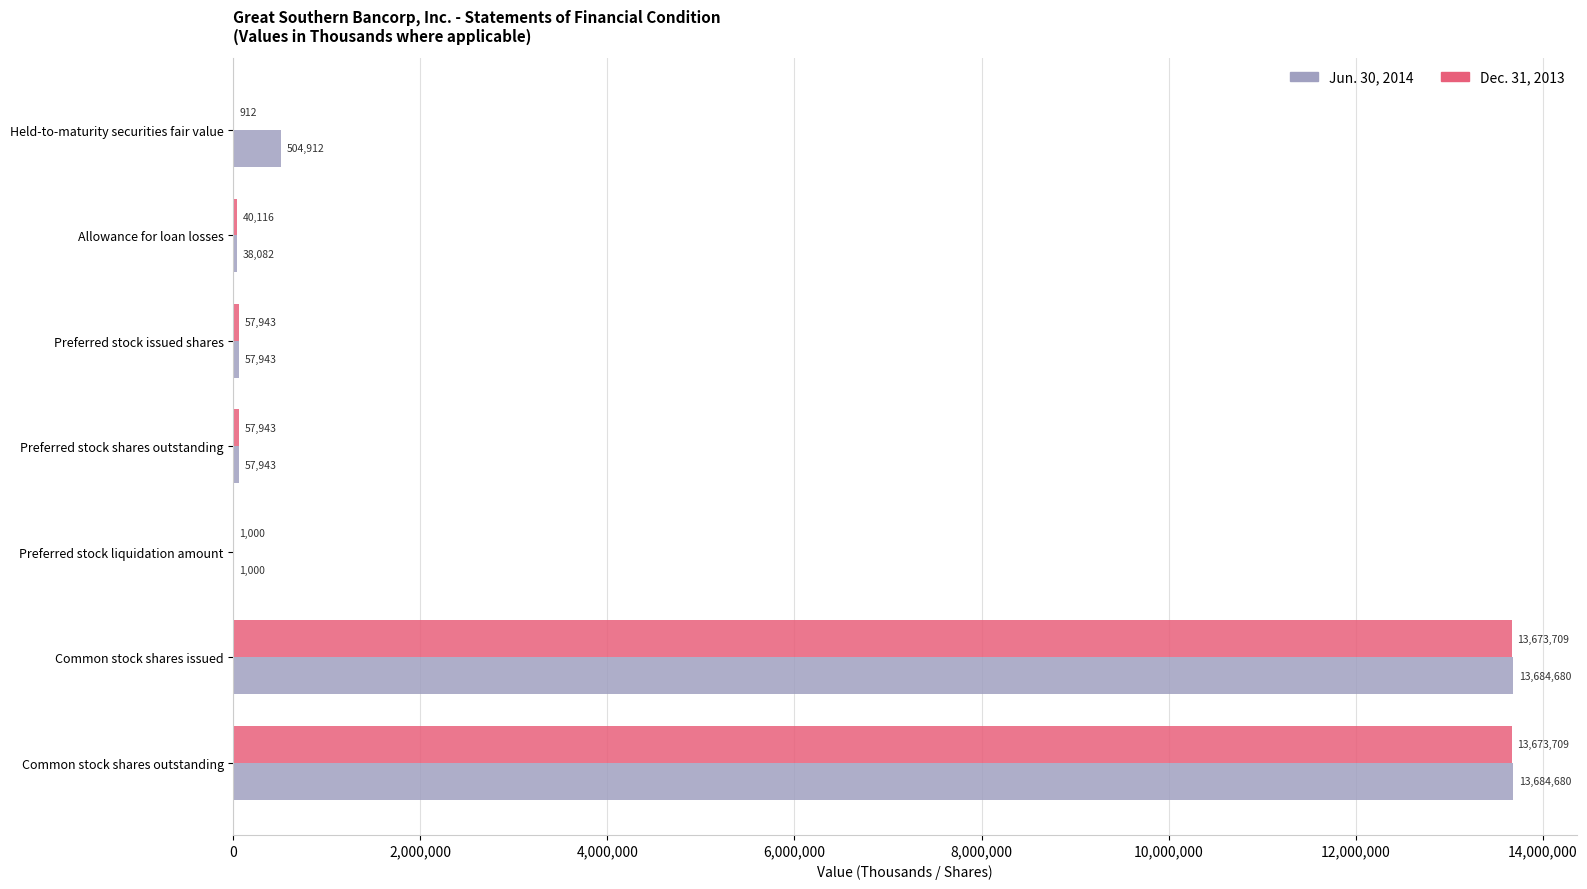

What is the sum of the Dec. 31, 2013 values at Allowance for loan losses and Common stock shares outstanding?

13713825